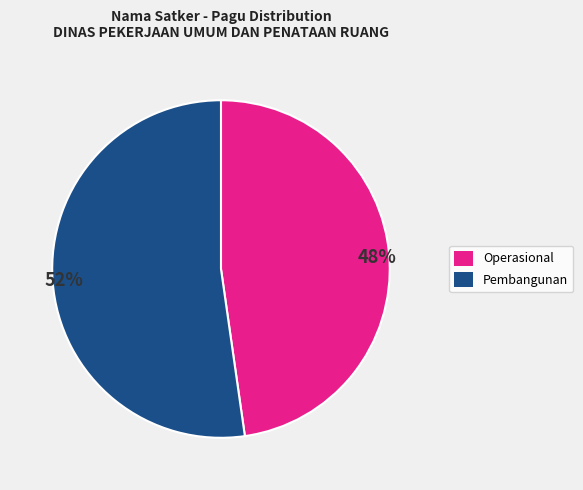

Is there a majority slice in this chart?

Yes